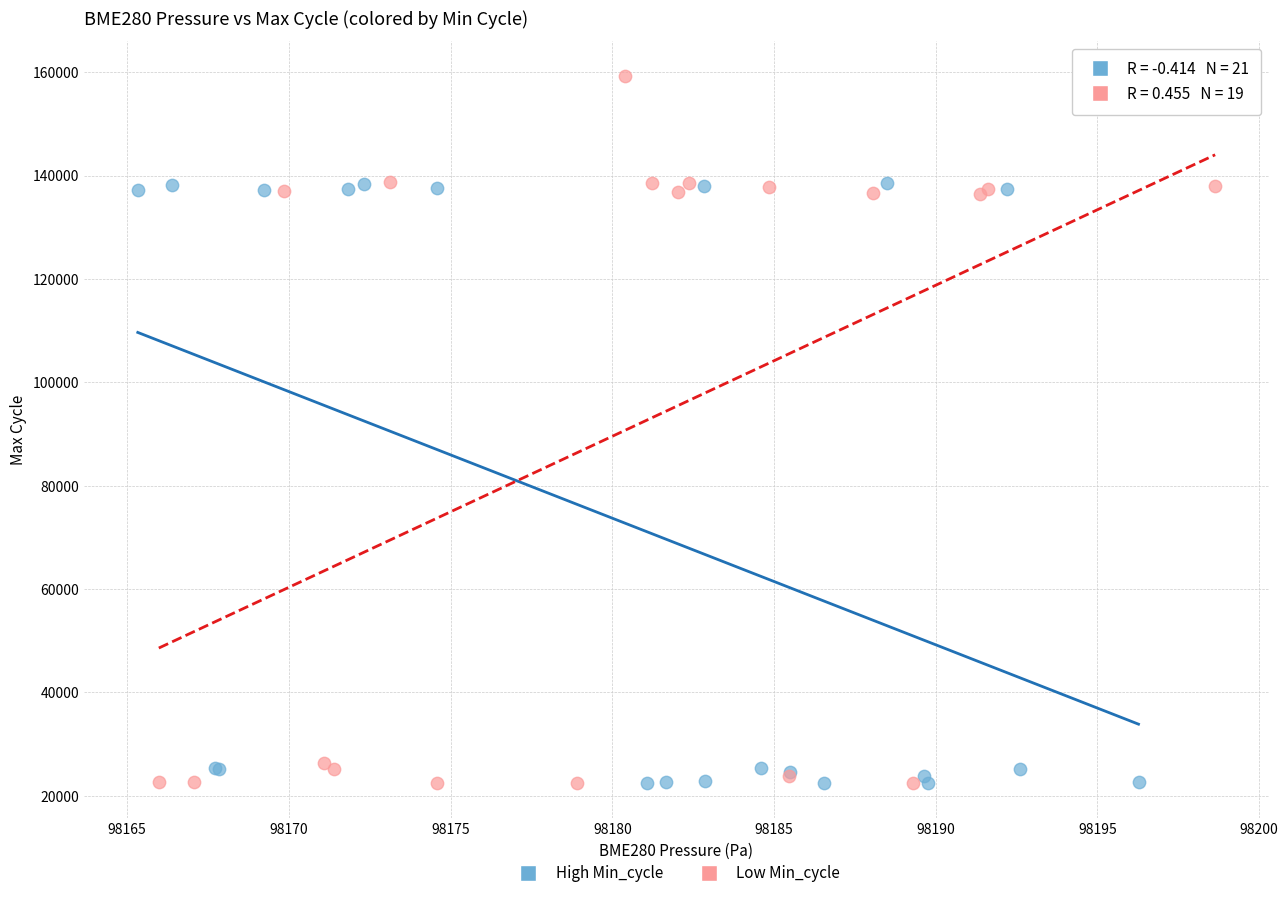

Which series has the largest Y range (max minus min)?

Low Min_cycle